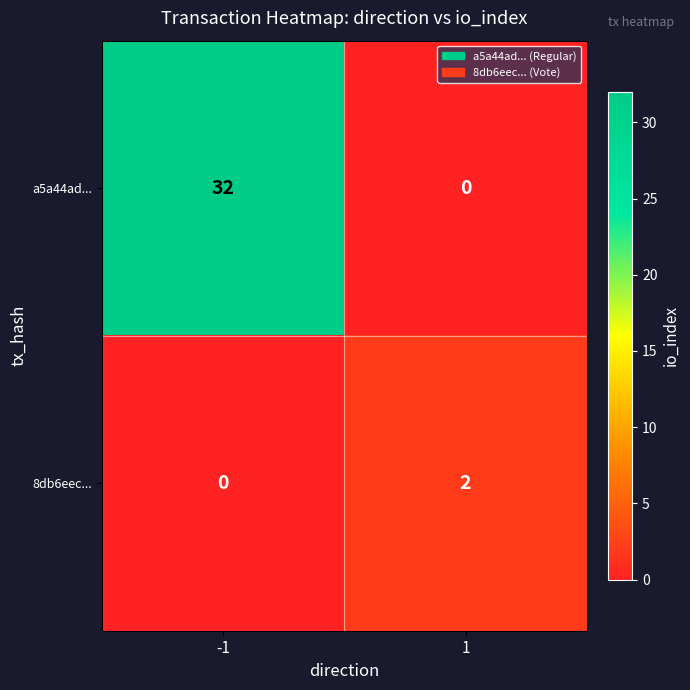

Between -1 and 1, which series saw the biggest shift?

a5a44ad...